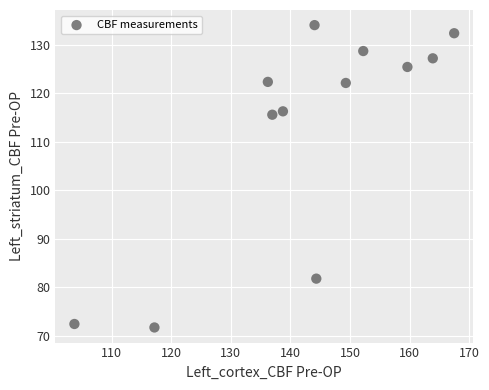

What is the average X value?

142.8